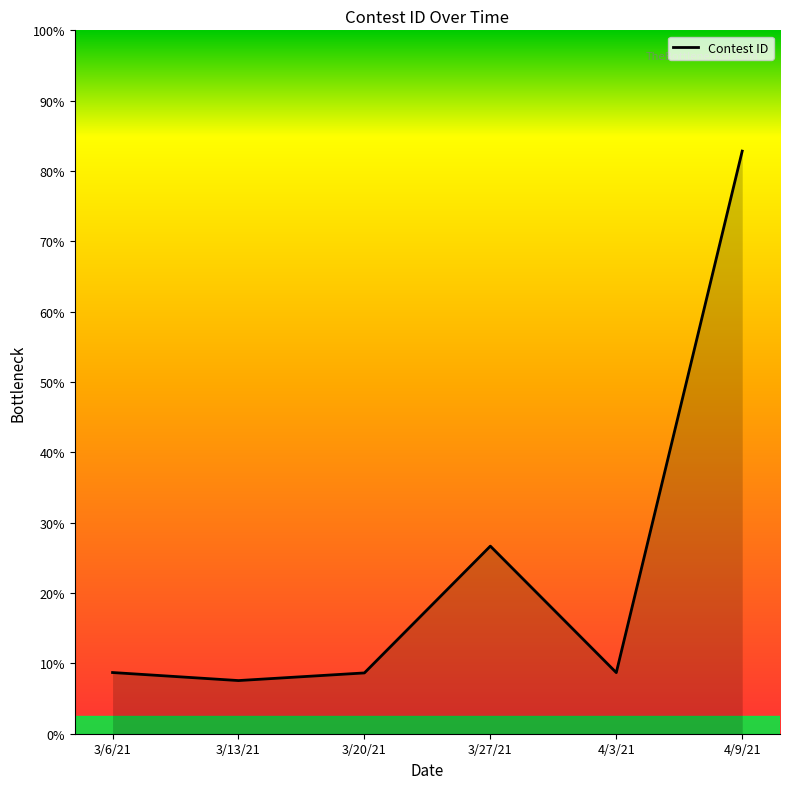

Which category has the highest value across all series?

4/9/21